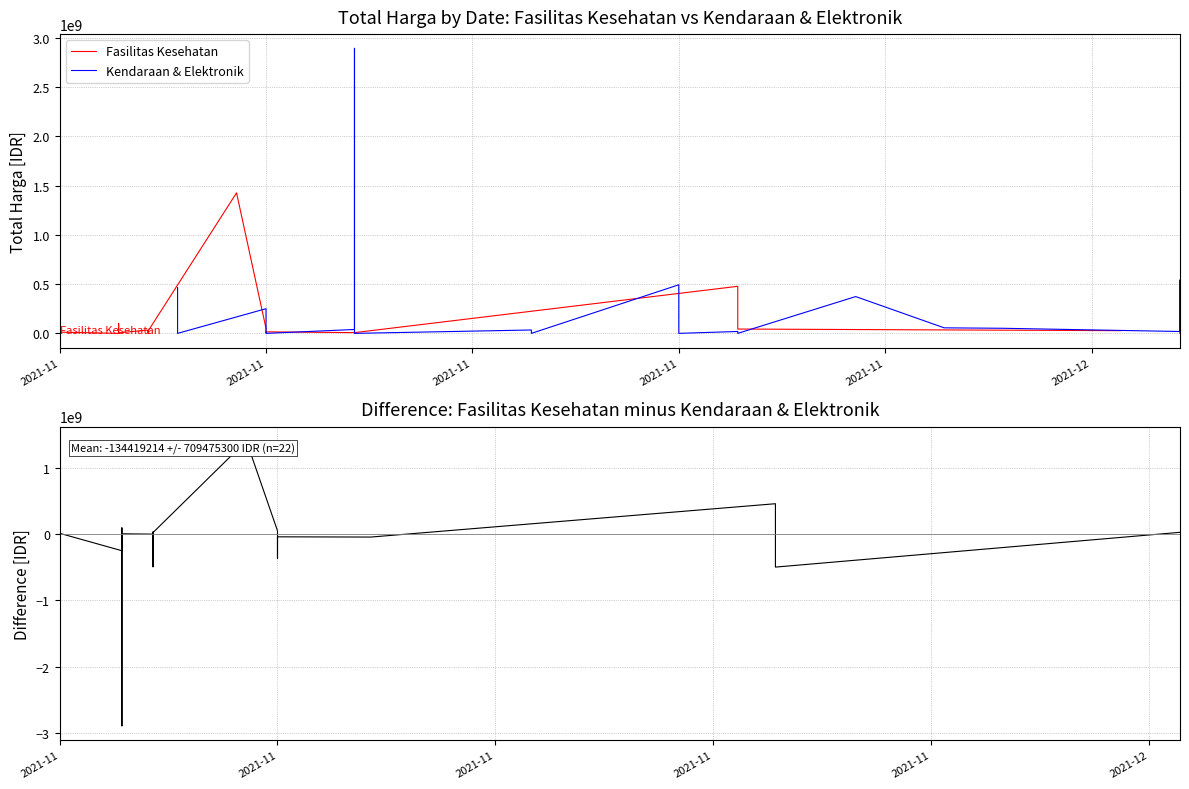

Is it true that Kendaraan & Elektronik equals 773429109 at 20?

False